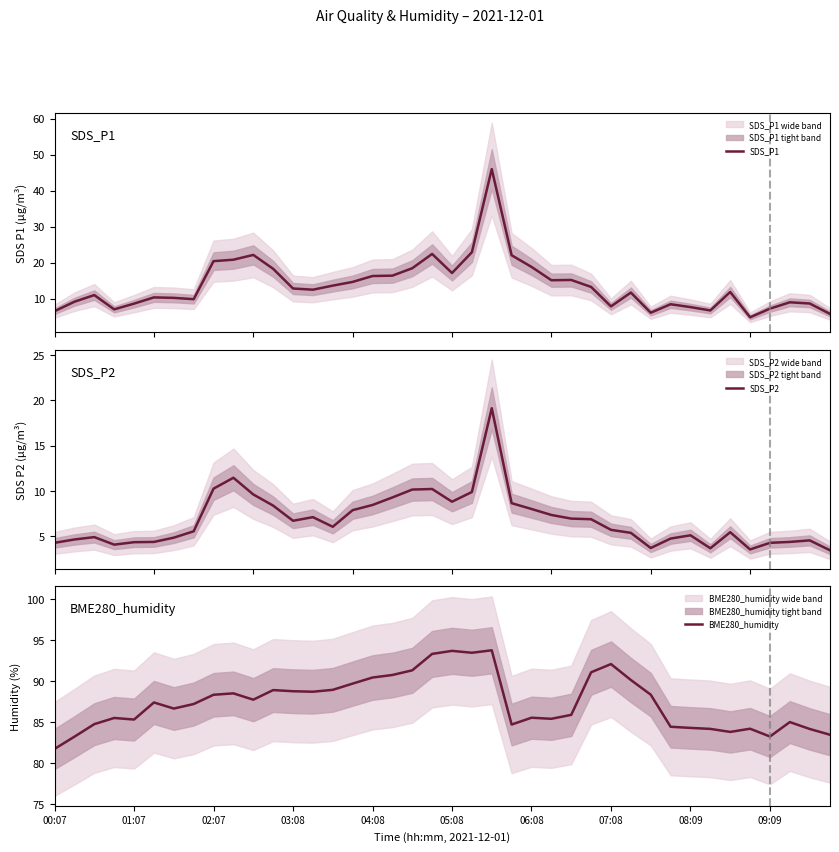

What value does the SDS_P1 series have at 10?

22.1